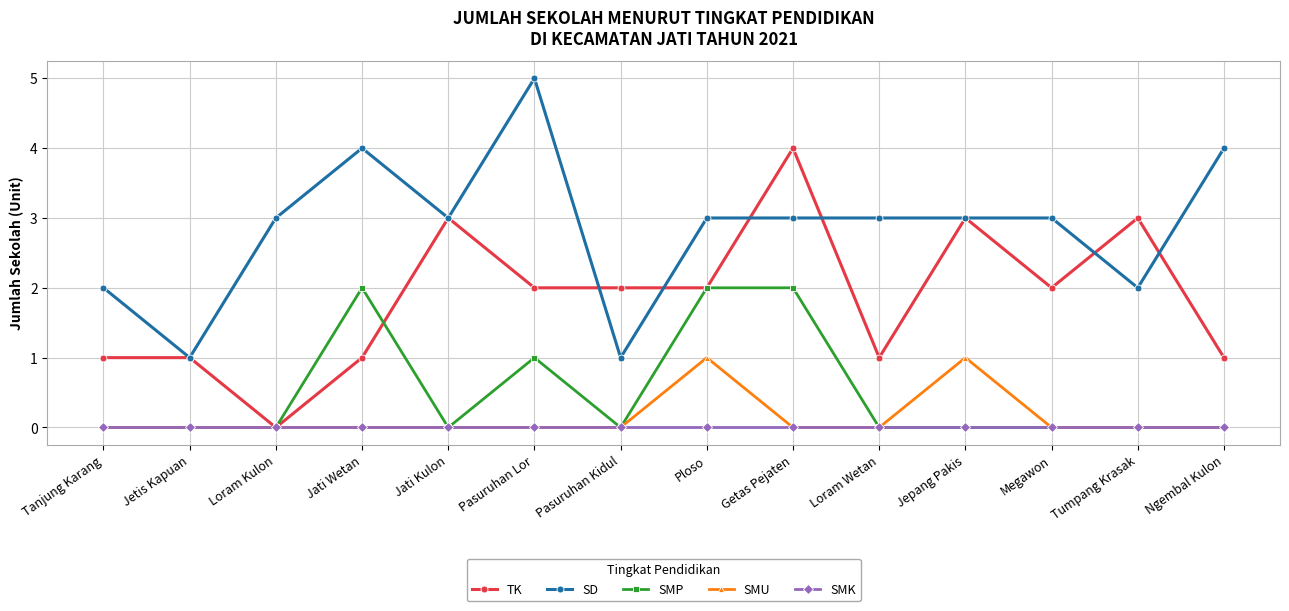

Is this an area chart (filled region under the line)?

No